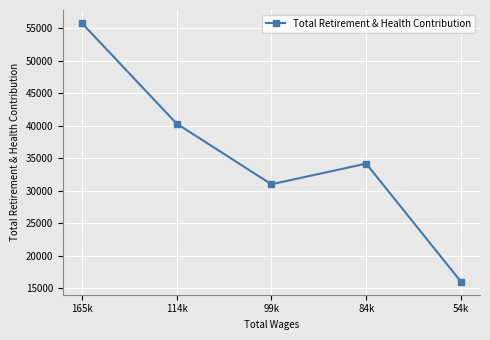

What is the maximum value shown in the chart?

55809